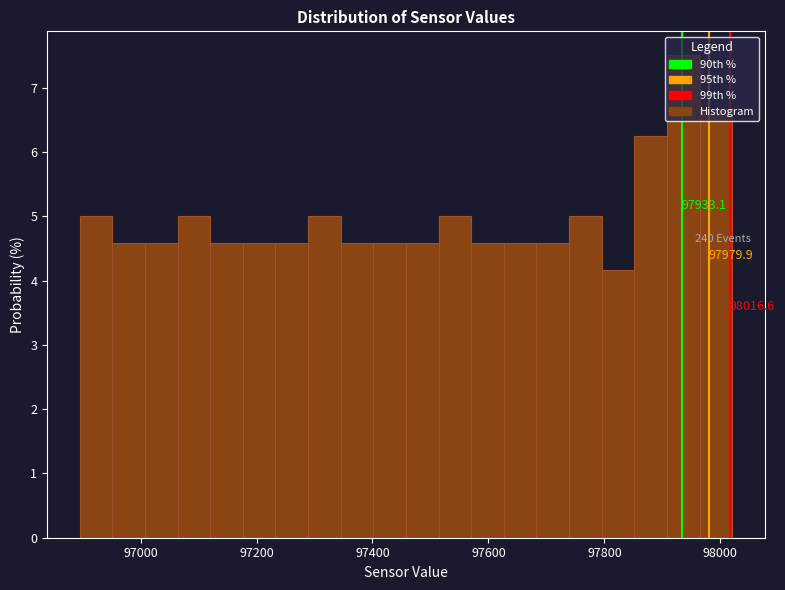

Around what value on the x-axis is the tallest bar? Give the approximate position of its centre, as read against the axis.

97940